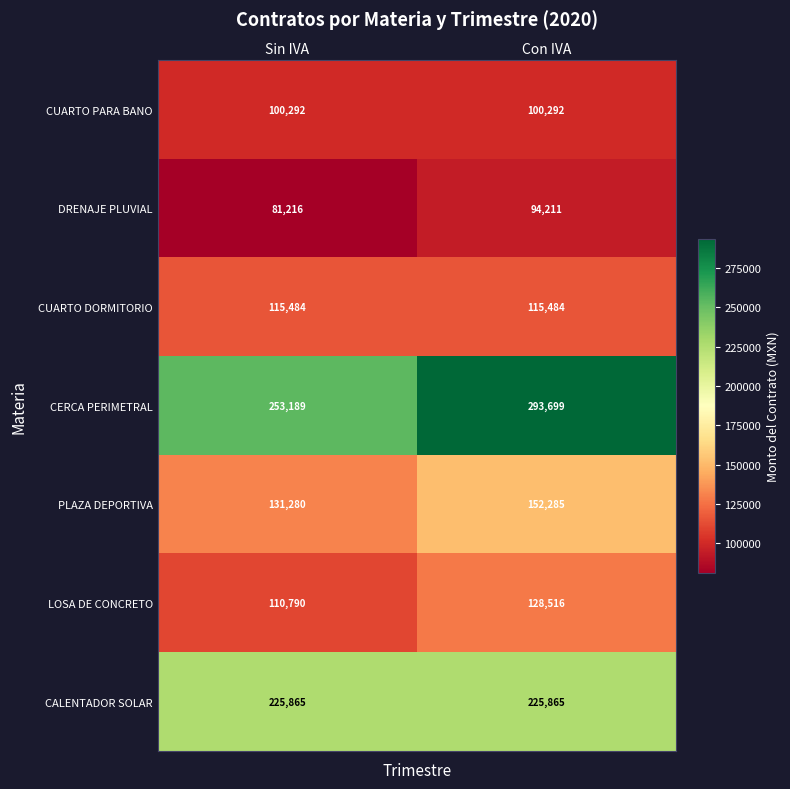

The value of CUARTO PARA BANO at Sin IVA is 100292. True or false?

True